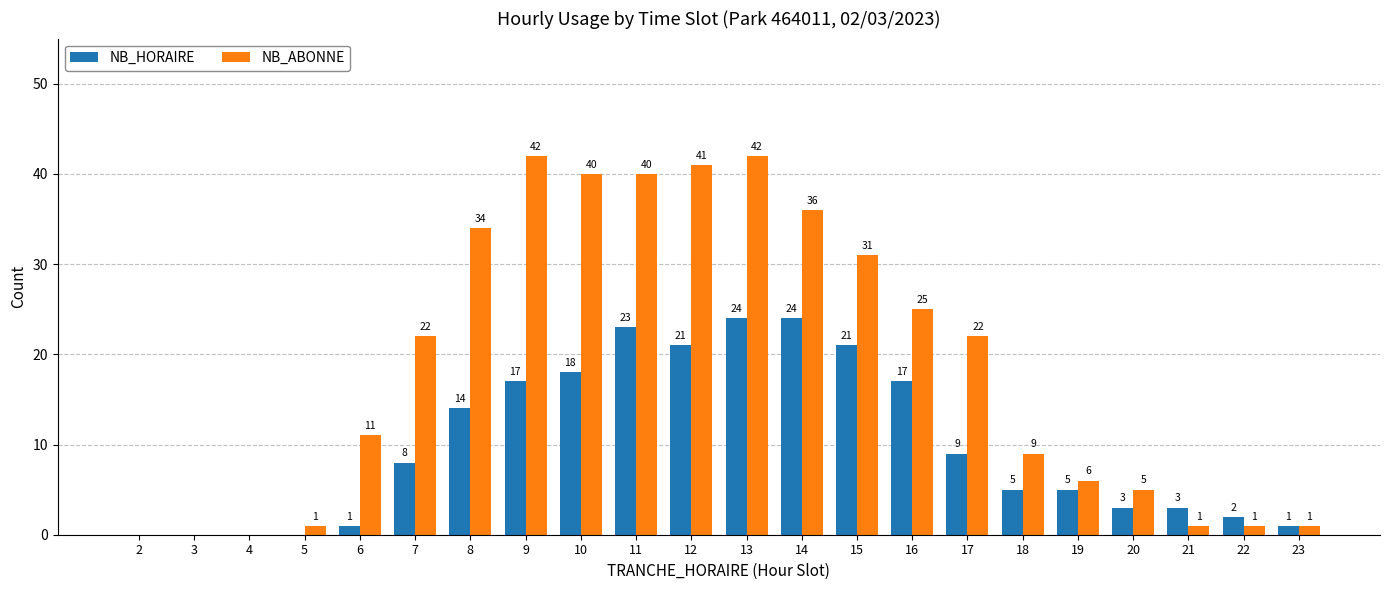

Which series has the largest total across all categories?

NB_ABONNE